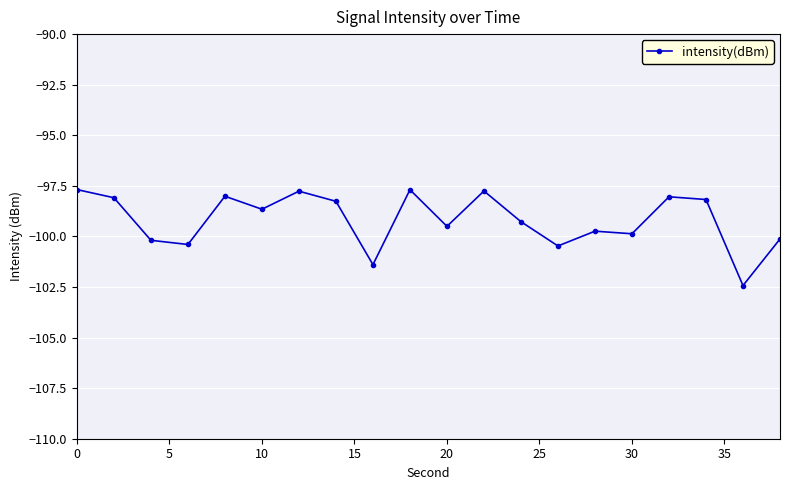

What is the value of the 12th point from the left?

-97.8